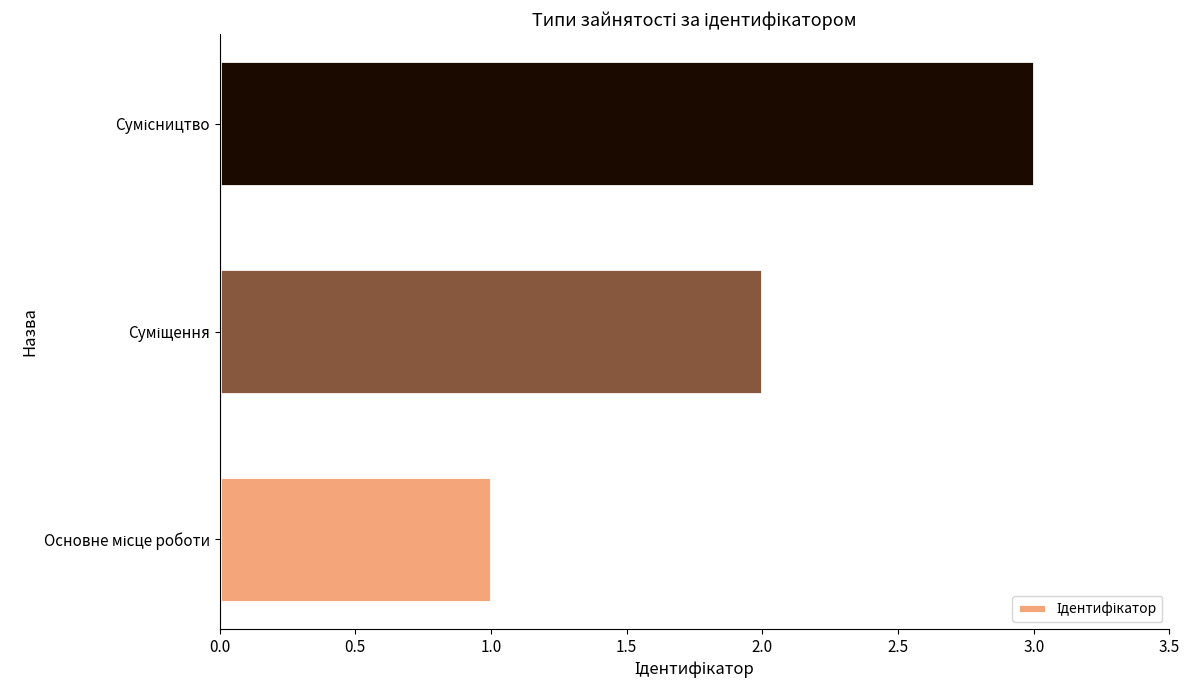

How many bars are there in total?

3